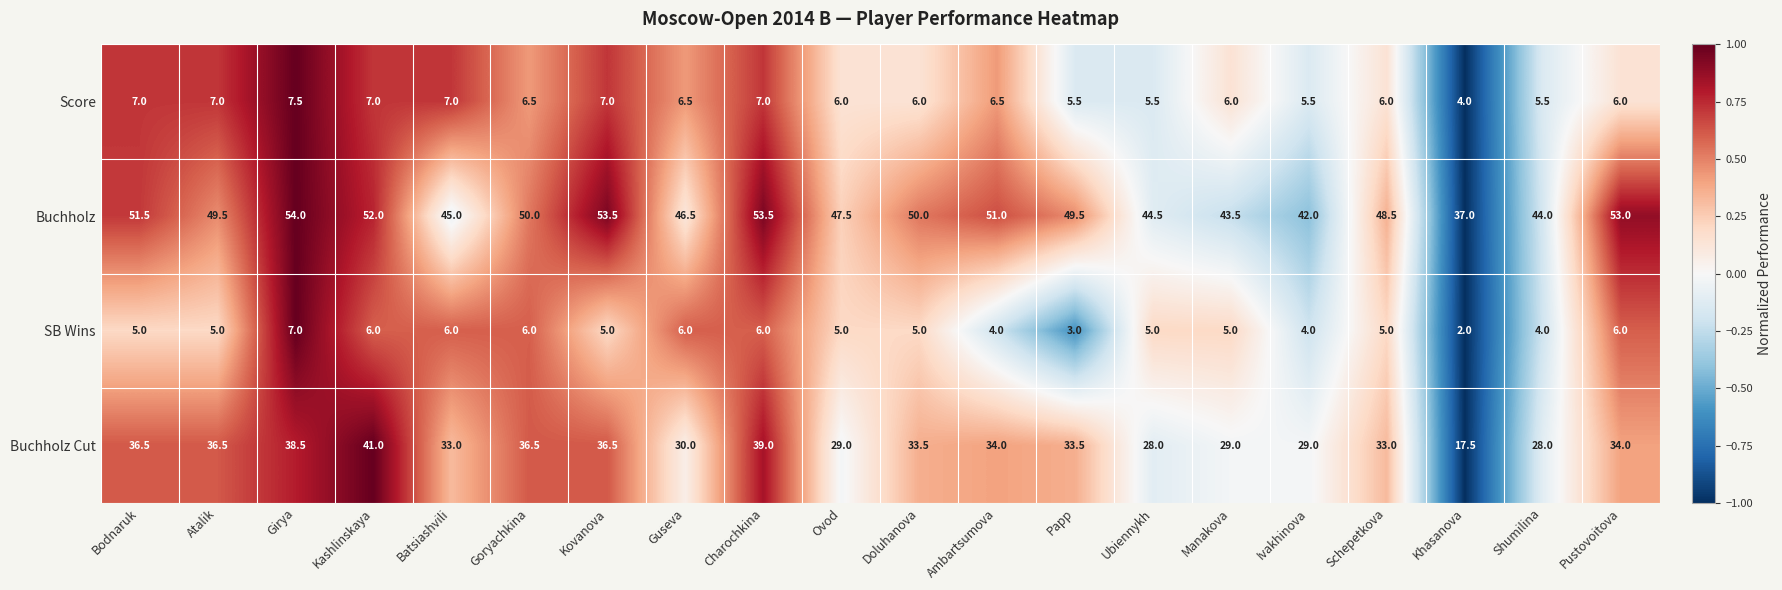

At Charochkina, list the series in order from largest to smallest.

Buchholz, Buchholz Cut, Score, SB Wins